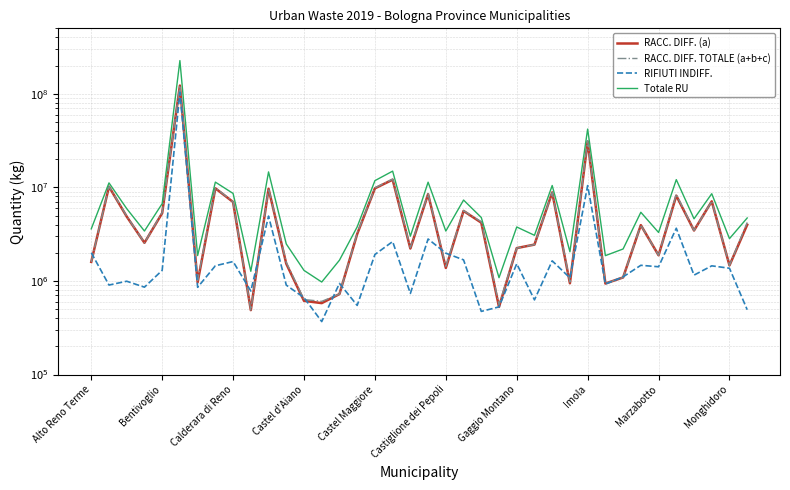

What is the total value across all series at 15?

10736139